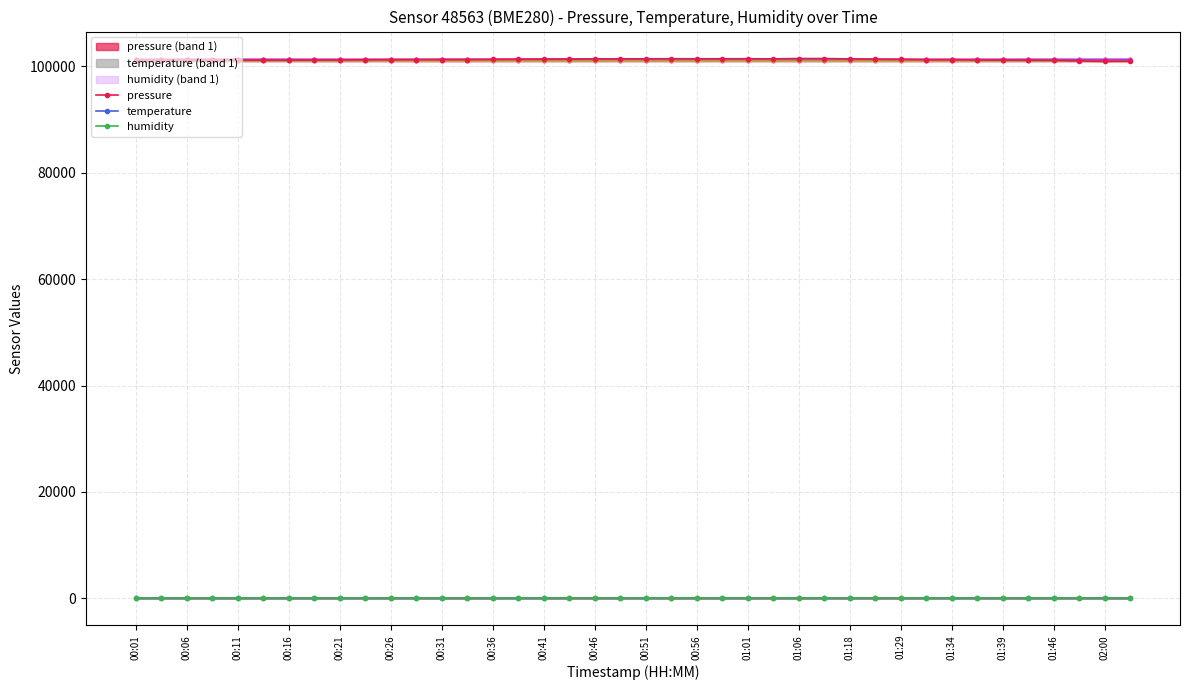

The pressure series shows 26289.0 at 00:11. True or false?

False